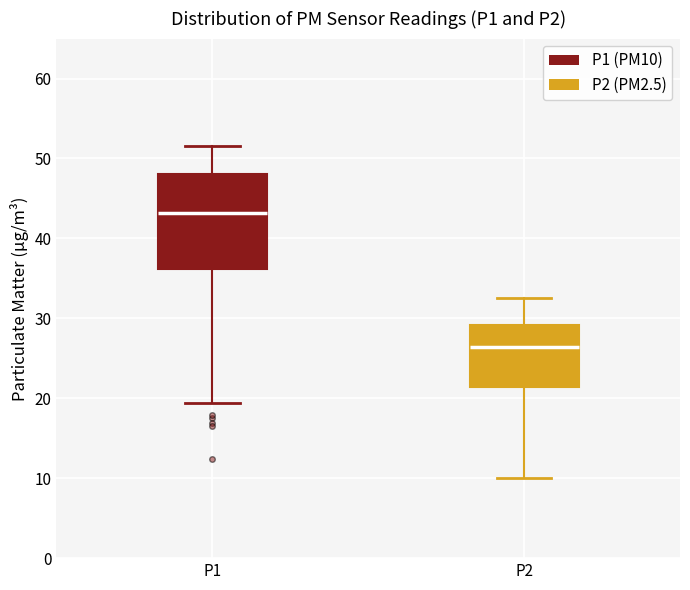

Where is the upper edge of the box for P1 on the y-axis? The values are not printed on the chart, so give them approximately, as read against the axis.

48